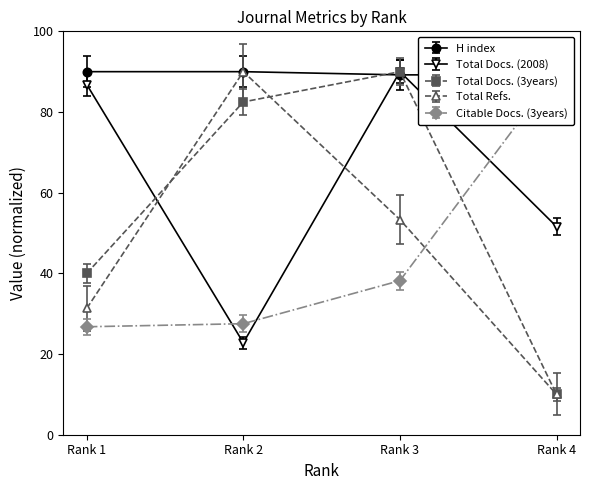

Is it true that Total Docs. (3years) equals 25.1 at Rank 3?

False